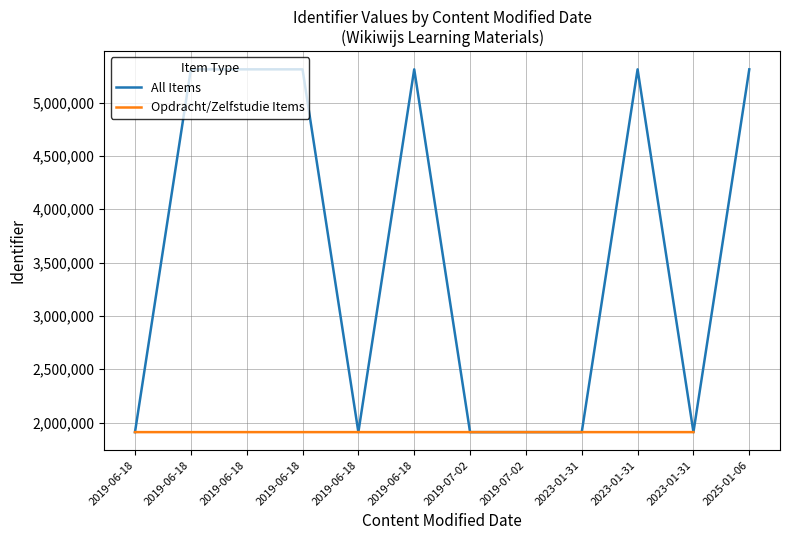

What is the sum of the Content Modified values at 2019-06-18 and 2019-07-02?

7222925